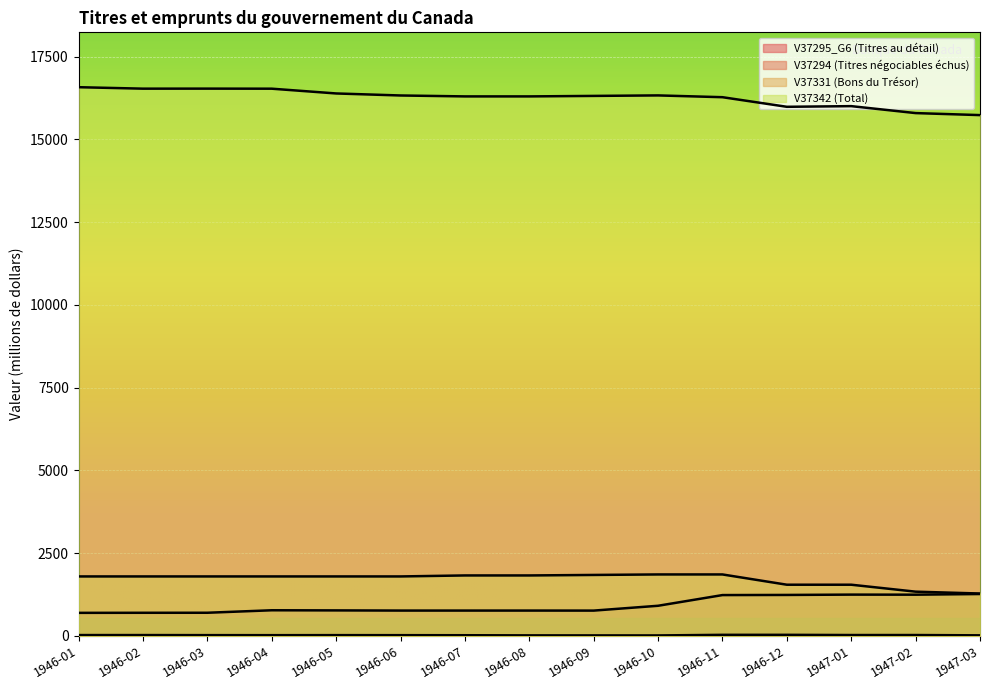

What is the difference between the maximum and minimum values in the V37331 (Bons du Trésor) series?

576